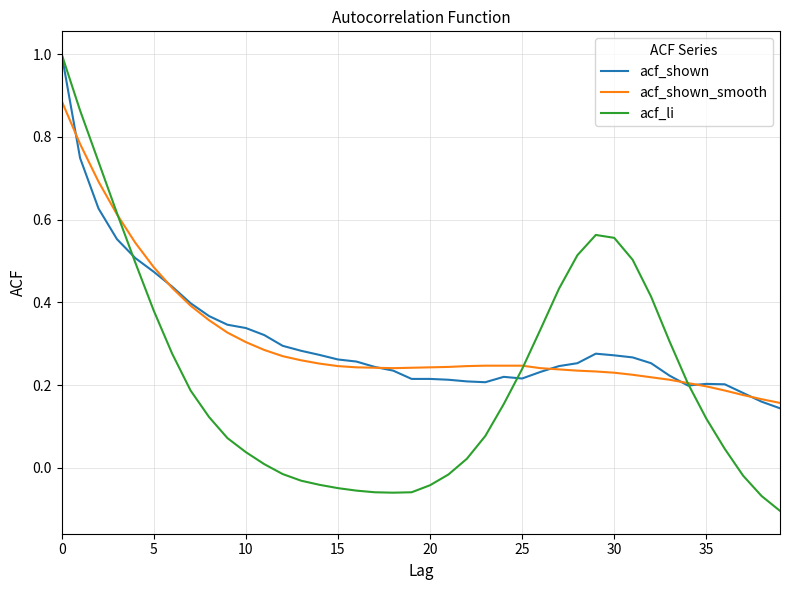

What are all the series names shown in the legend?

acf_shown, acf_shown_smooth, acf_li